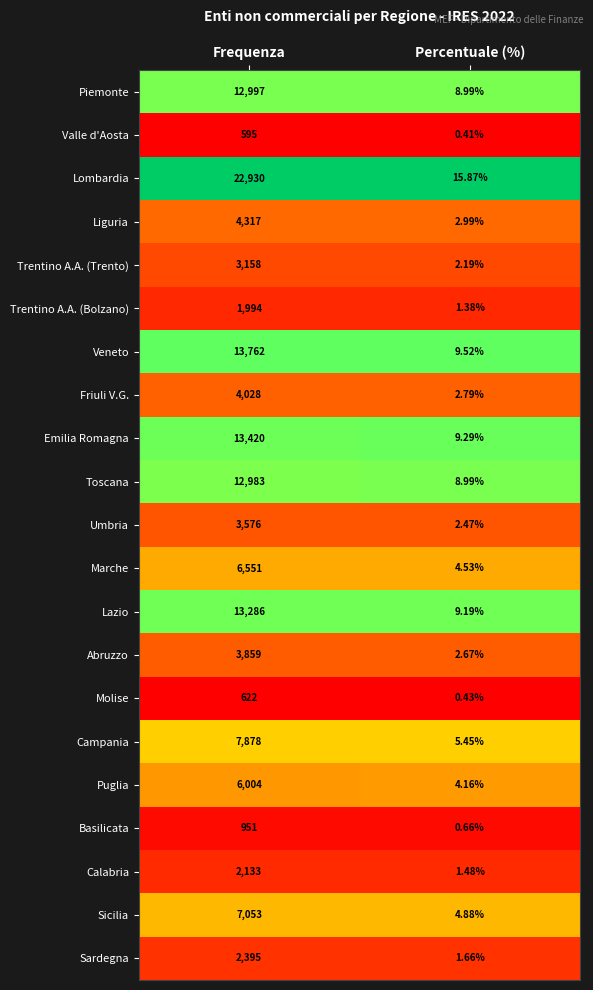

List the series in order of their peak value, lowest first.

Valle d'Aosta, Molise, Basilicata, Trentino A.A. (Bolzano), Calabria, Sardegna, Trentino A.A. (Trento), Umbria, Abruzzo, Friuli V.G., Liguria, Puglia, Marche, Sicilia, Campania, Toscana, Piemonte, Lazio, Emilia Romagna, Veneto, Lombardia